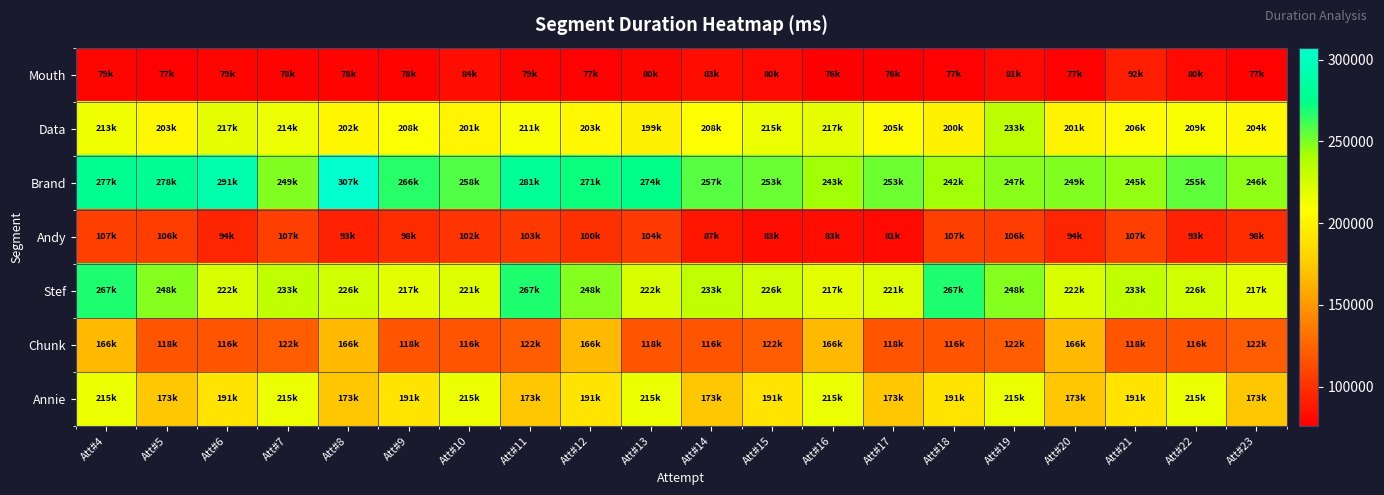

Count the number of categories in the chart.

20